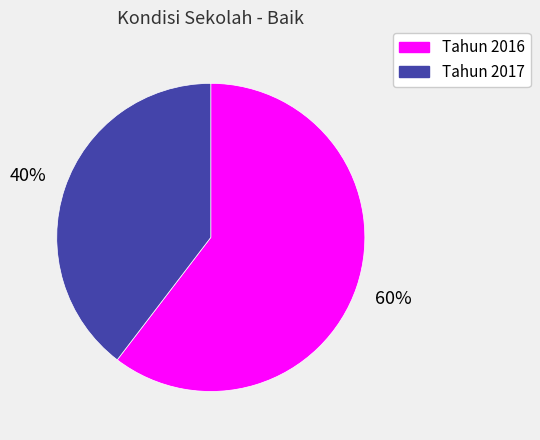

To the nearest percent, what percentage of the pie is Tahun 2017?

40%